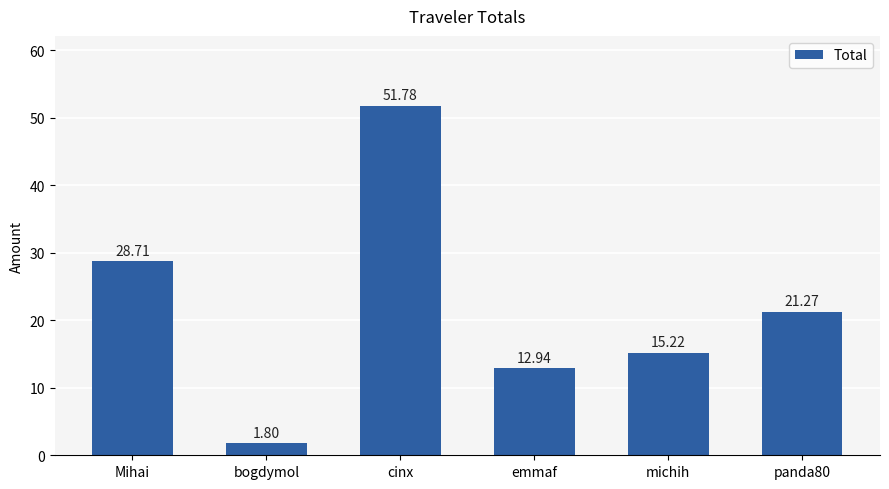

Which category has the lowest value across all series?

bogdymol